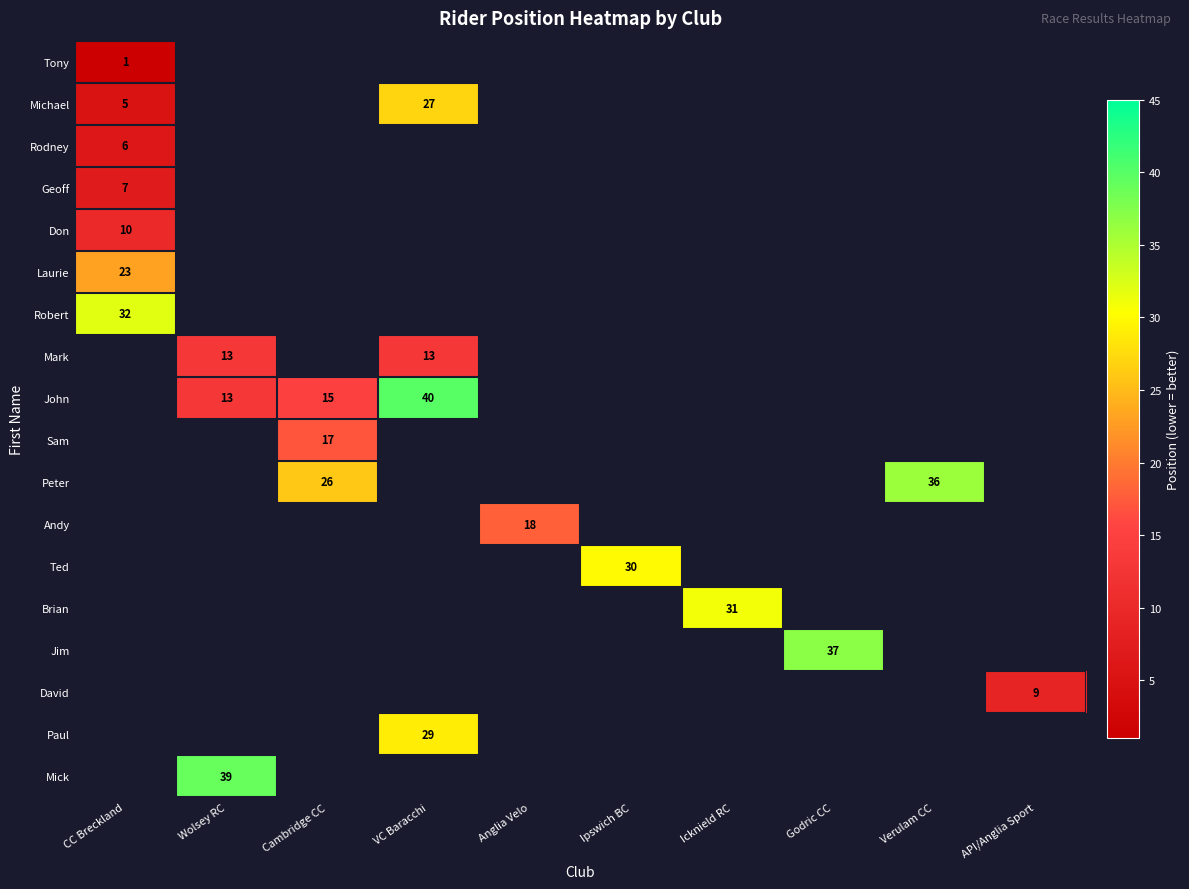

True or false: John has a value of 15 at Cambridge CC.

True